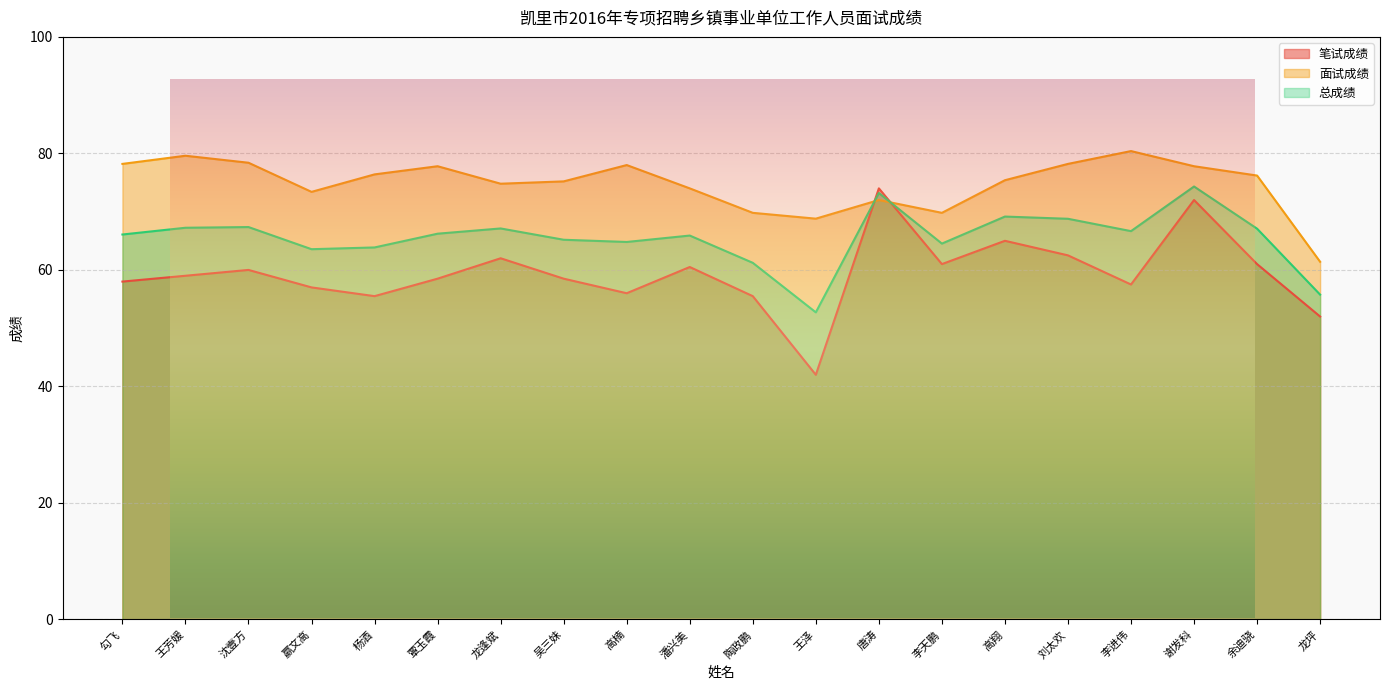

Count the number of categories in the chart.

20